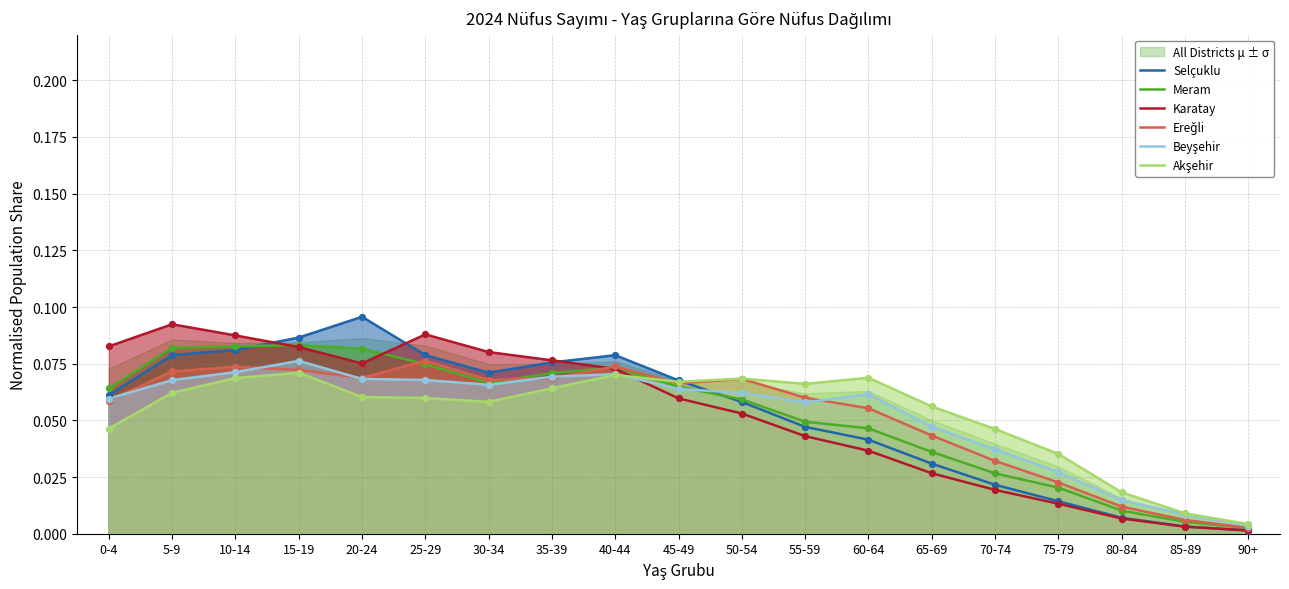

Which series has the widest spread of Y values?

Selçuklu